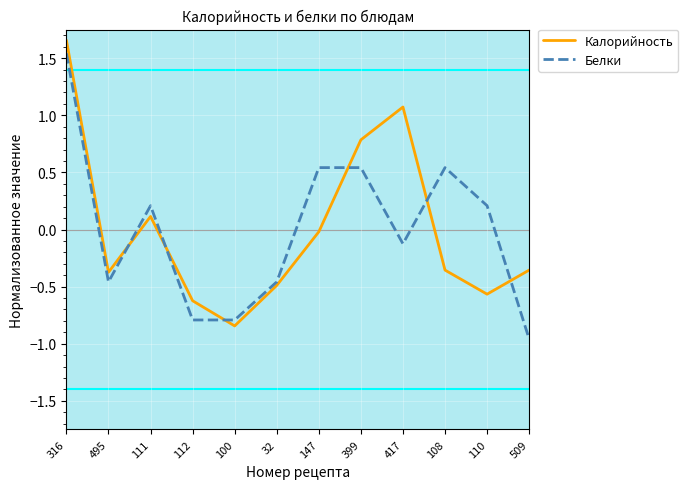

Between 108 and 509, which series saw the biggest shift?

Белки